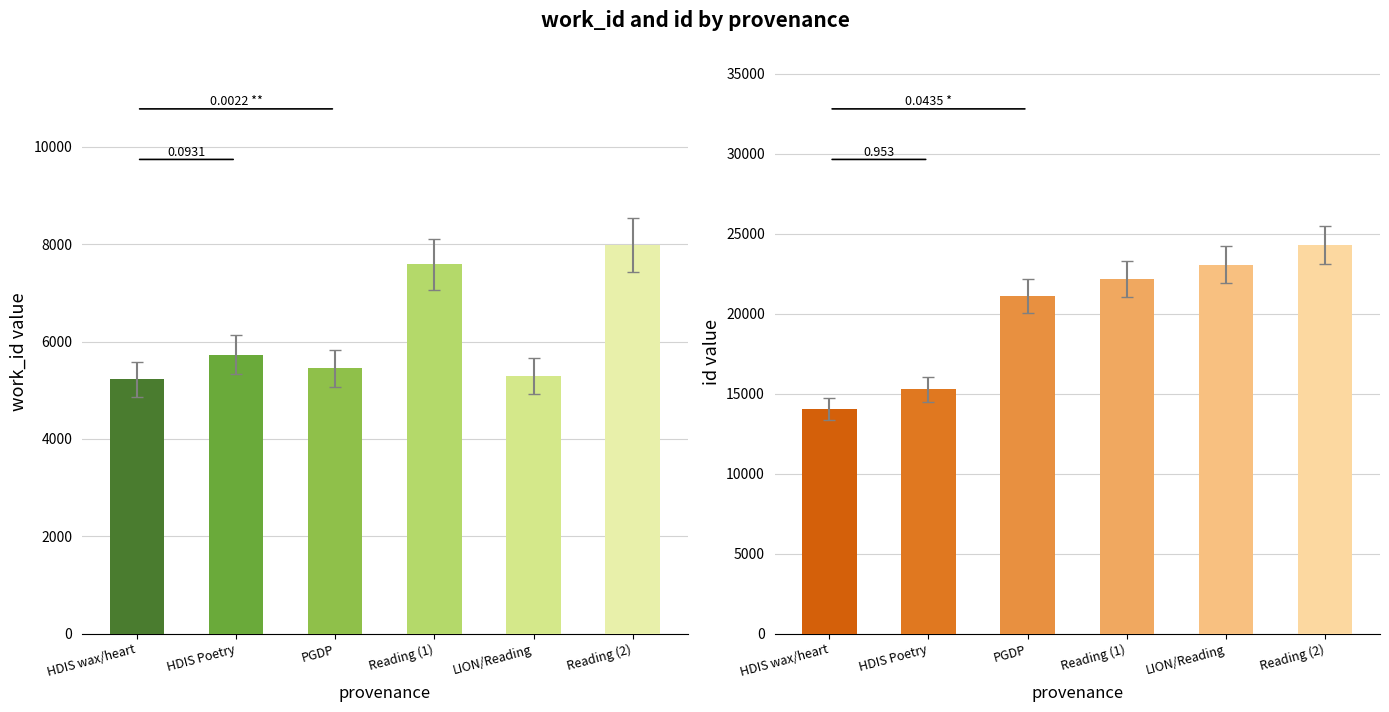

List the series in order of their overall mean, highest first.

id, work_id